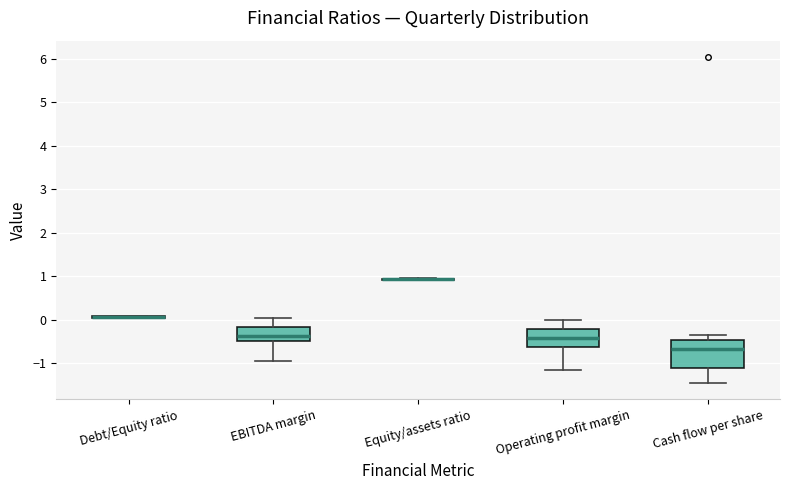

Which box is the tallest, from its lower edge to its upper edge?

Cash flow per share